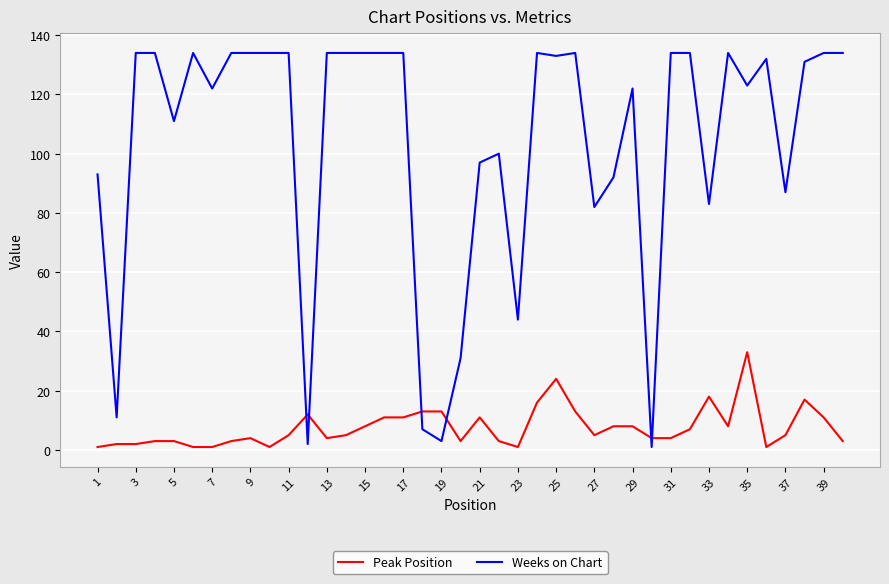

Which series has the largest total across all categories?

Weeks on Chart